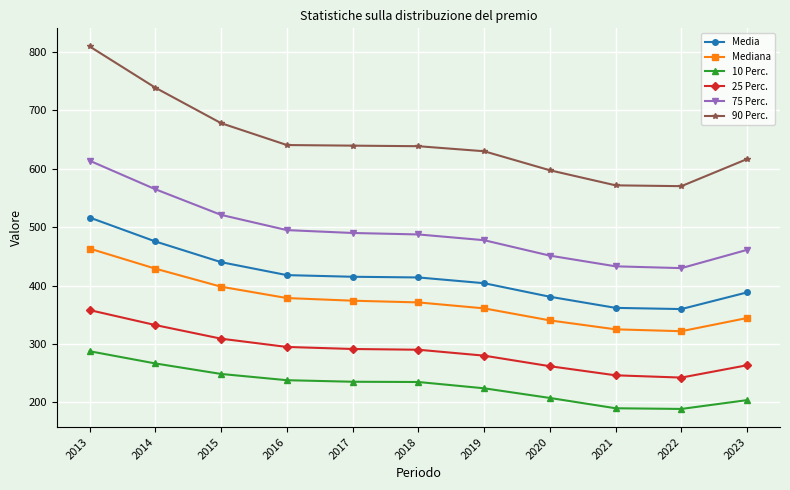

Between 2013 and 2015, which series saw the biggest shift?

90 Perc.